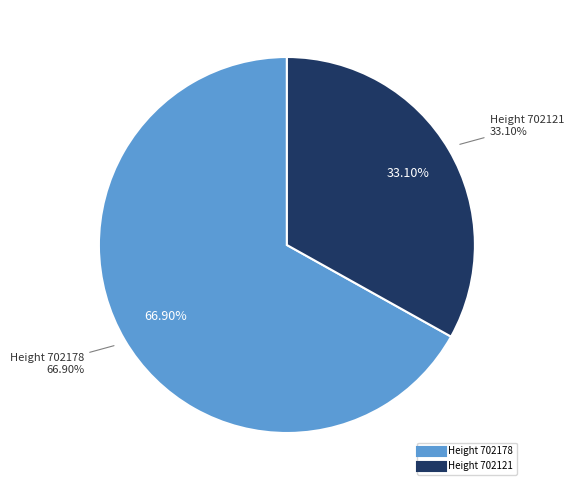

True or false: 702121 accounts for 33% of the total.

True